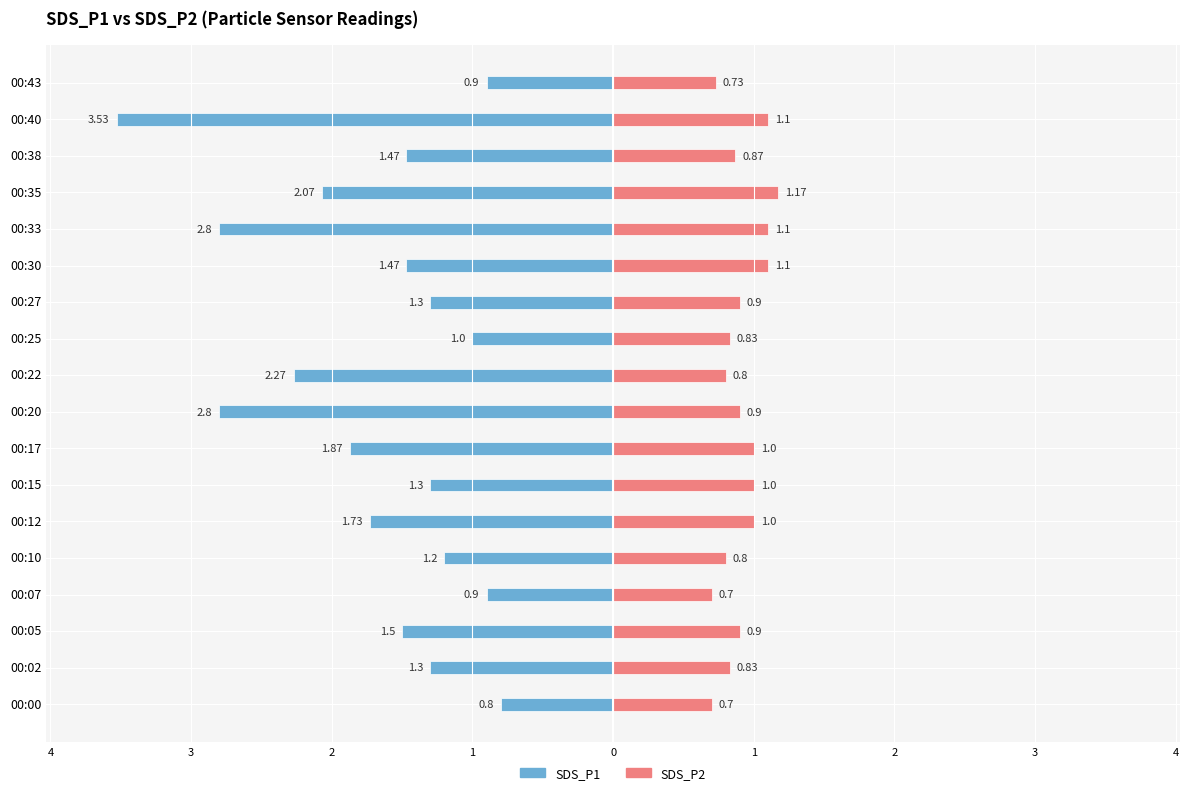

How many data points in SDS_P1 are above -1?

3